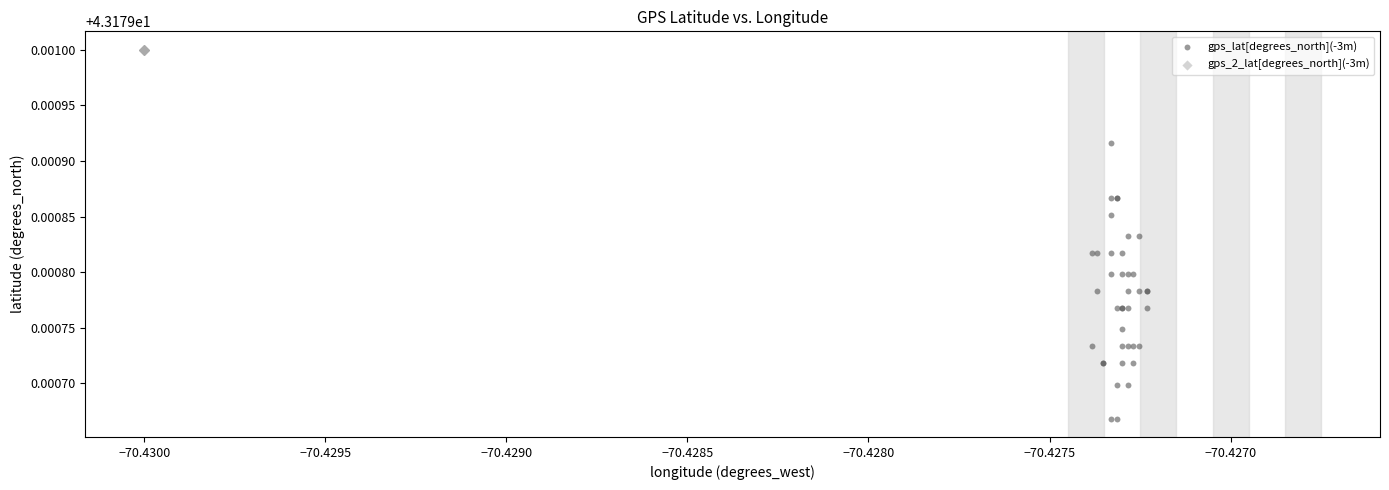

Which series contains the lowest Y value?

gps_lat[degrees_north](-3m)